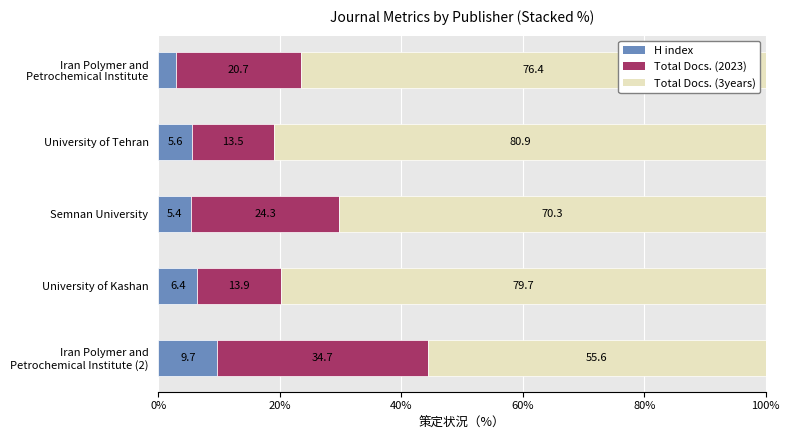

Count the number of categories in the chart.

5